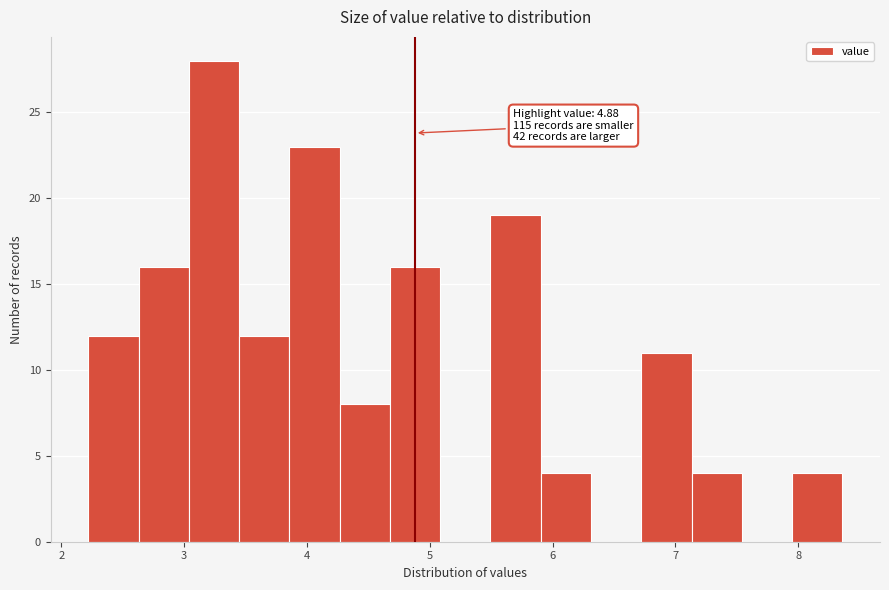

Which range on the x-axis has the tallest bar?

3.0 to 3.4